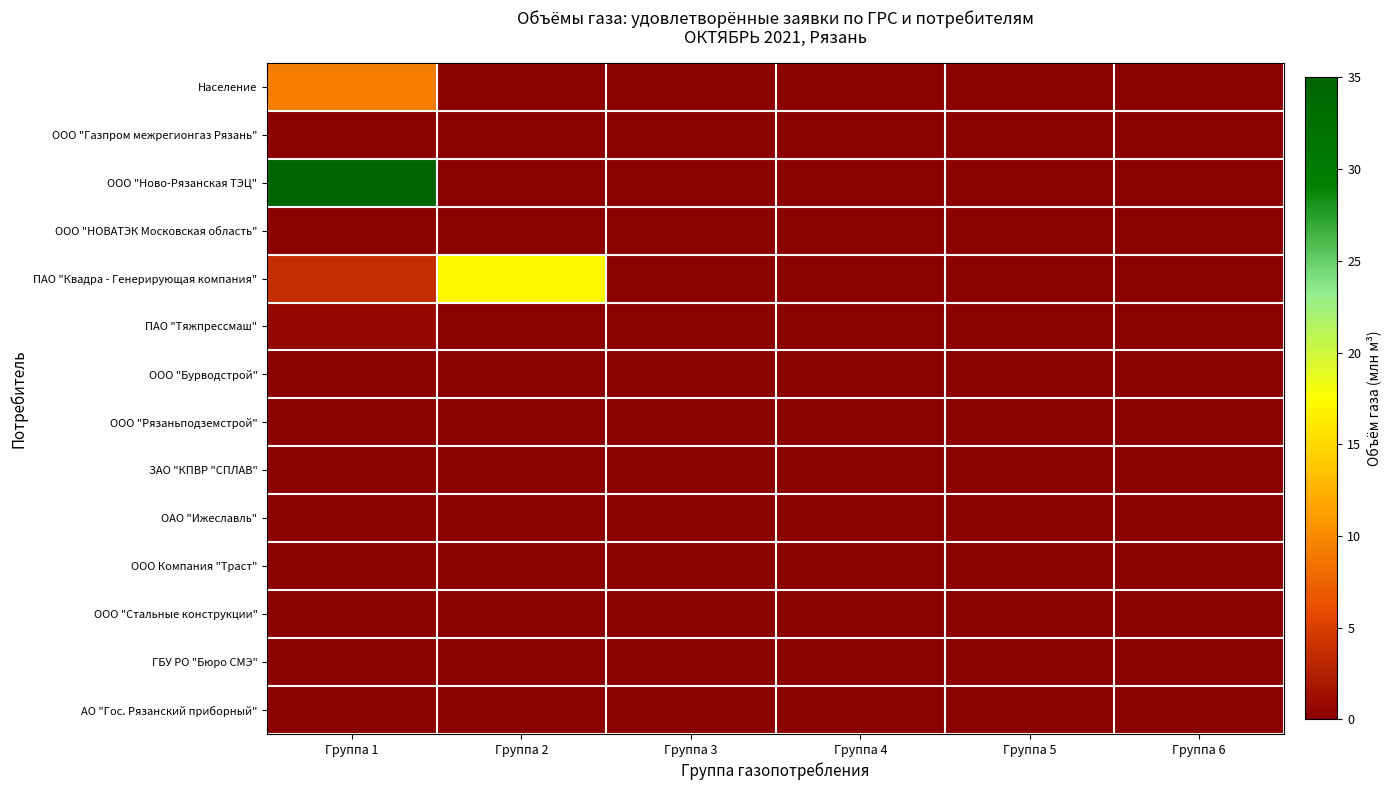

At how many categories does at least one series exceed 21?

1